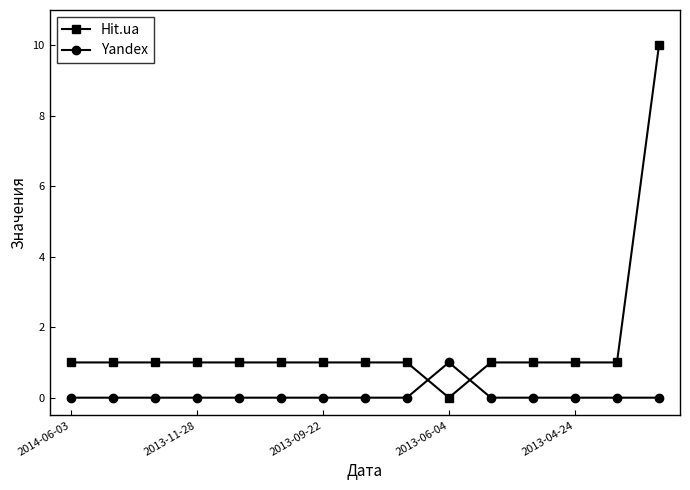

List the series in order of their peak value, lowest first.

Yandex, Hit.ua